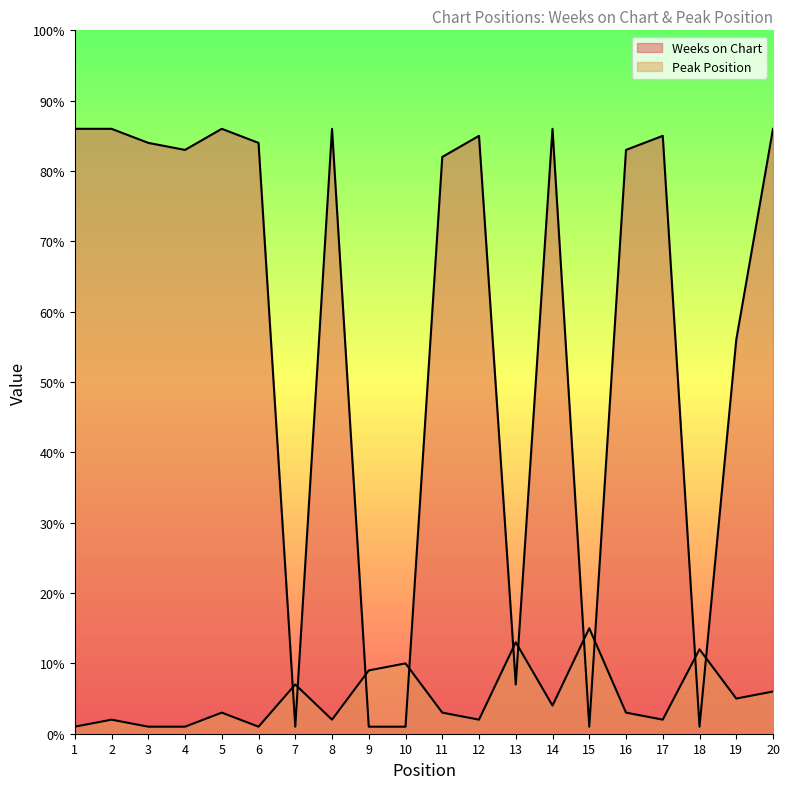

What is the approximate value of Peak Position at 3?

1